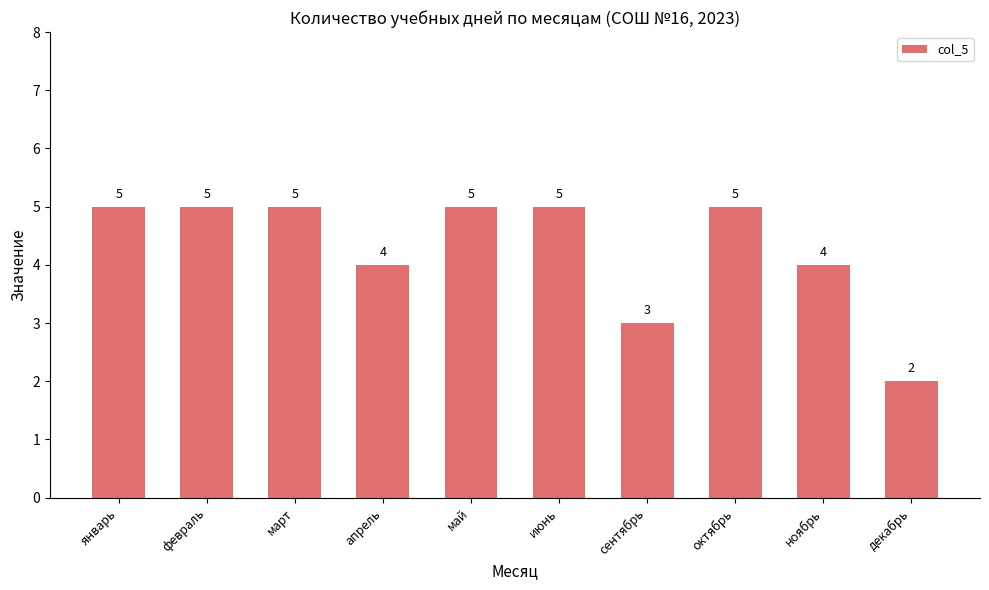

What is the label of the 8th bar from the left?

октябрь